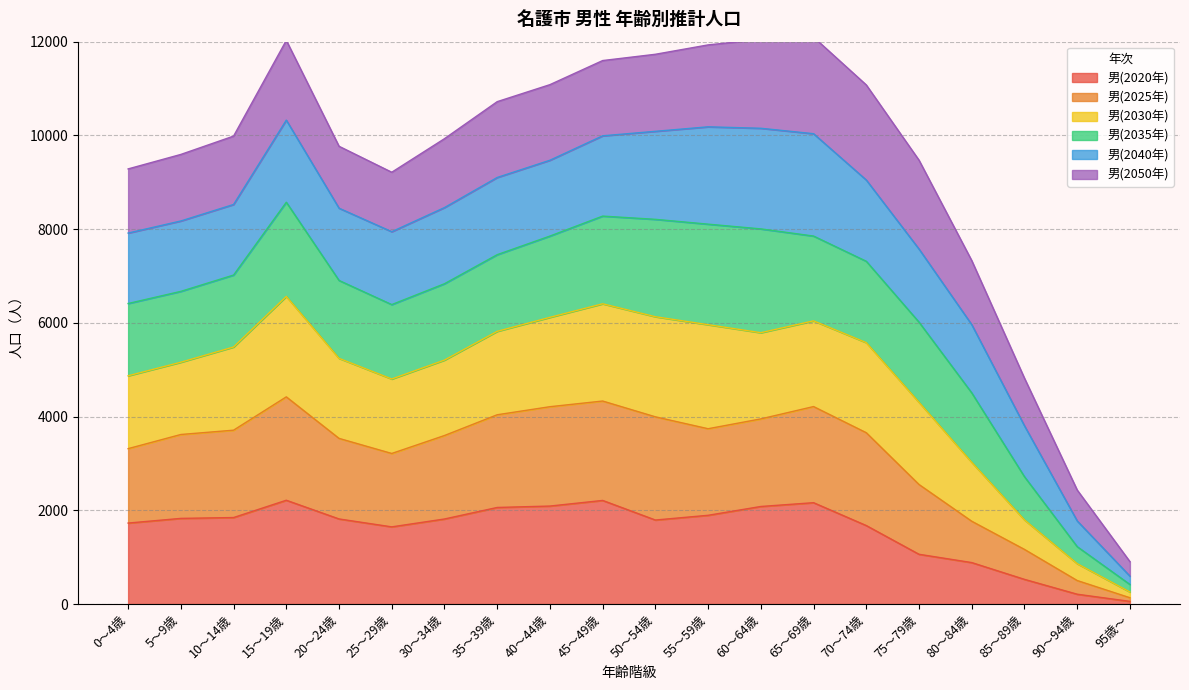

The 男(2025年) series shows 451 at 95歳～. True or false?

False